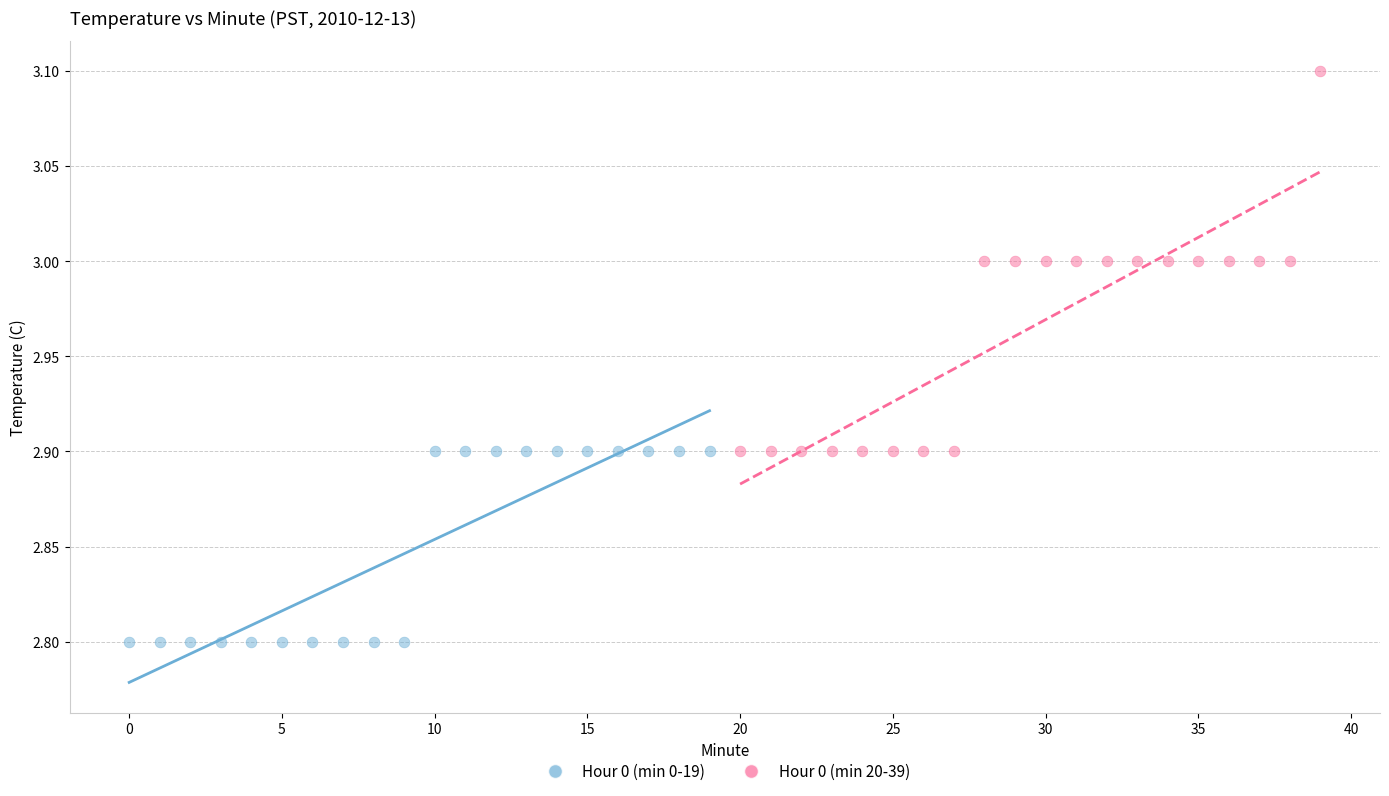

Which series contains the highest Y value?

Hour 0 (min 20-39)